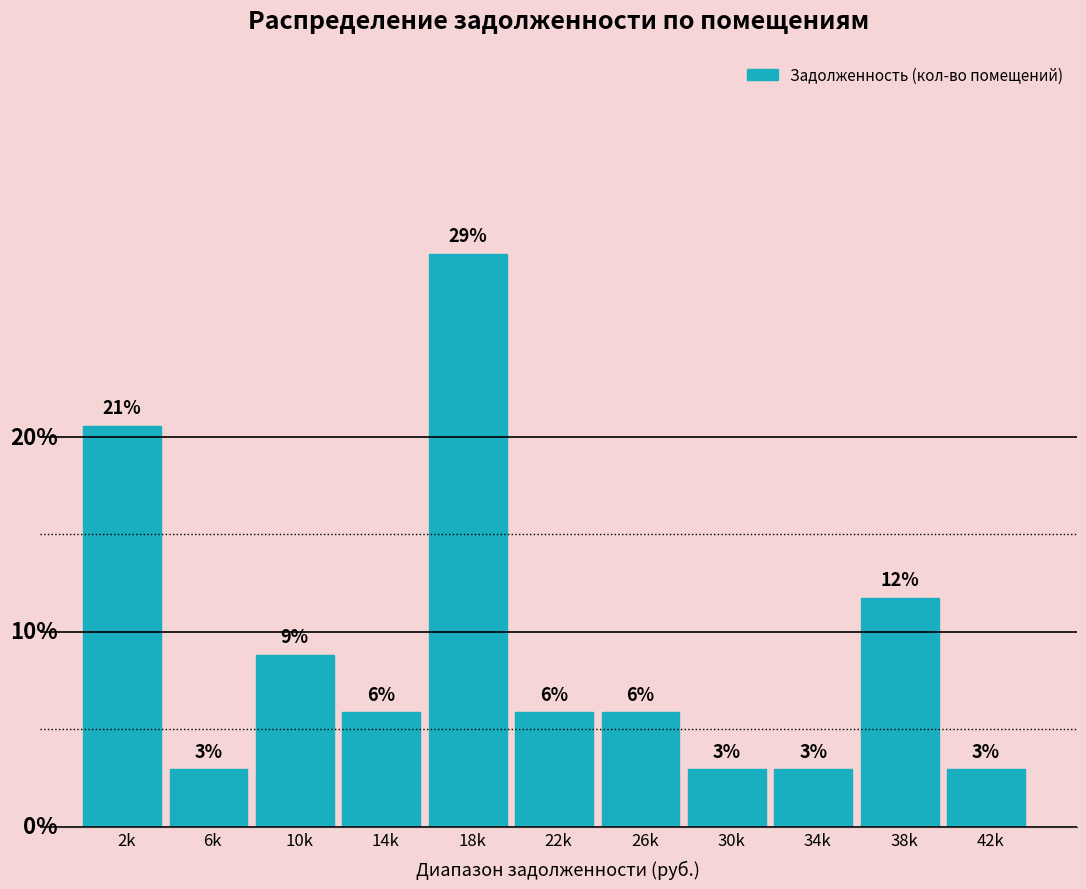

Are the bars horizontal?

No